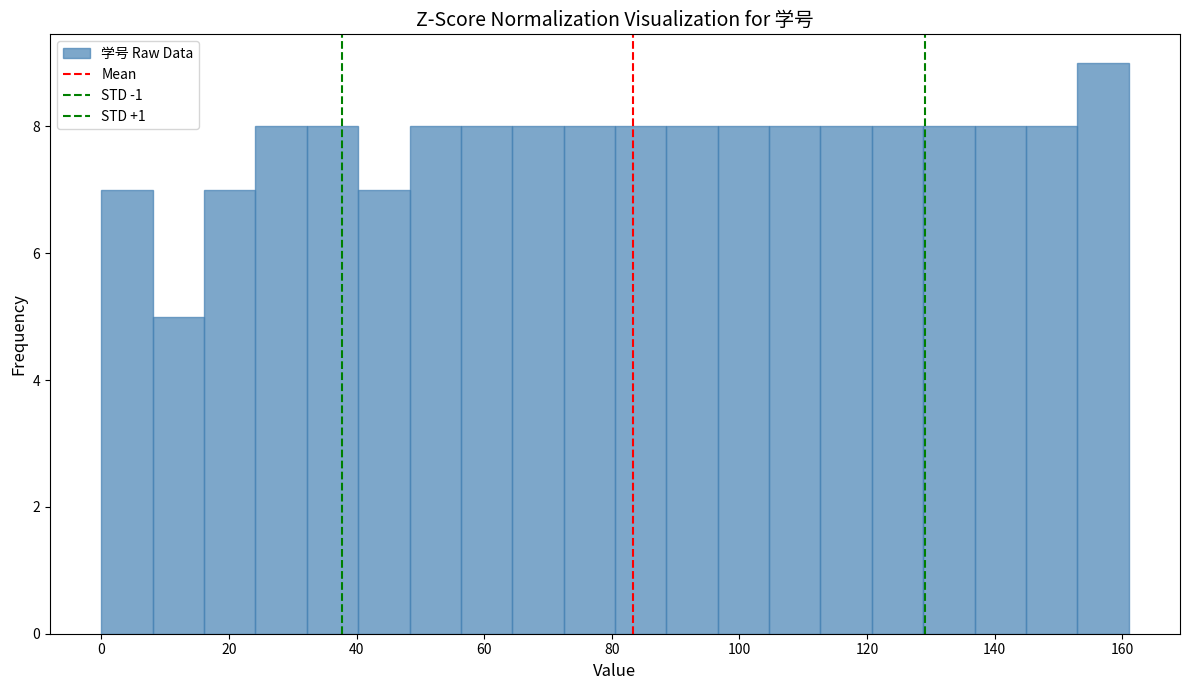

Reading left to right, list every bar in this chart as the range it spans on the x-axis followed by its height. Neither the bar edges nor the heights are printed on the chart, so give them approximately, as read against the axes.

0 to 8: 7
8 to 16: 5
16 to 24: 7
24 to 32: 8
32 to 40: 8
40 to 48: 7
48 to 56: 8
56 to 64: 8
64 to 72: 8
72 to 80: 8
80 to 88: 8
88 to 96: 8
96 to 104: 8
104 to 112: 8
112 to 120: 8
120 to 128: 8
128 to 136: 8
136 to 144: 8
144 to 152: 8
152 to 162: 9